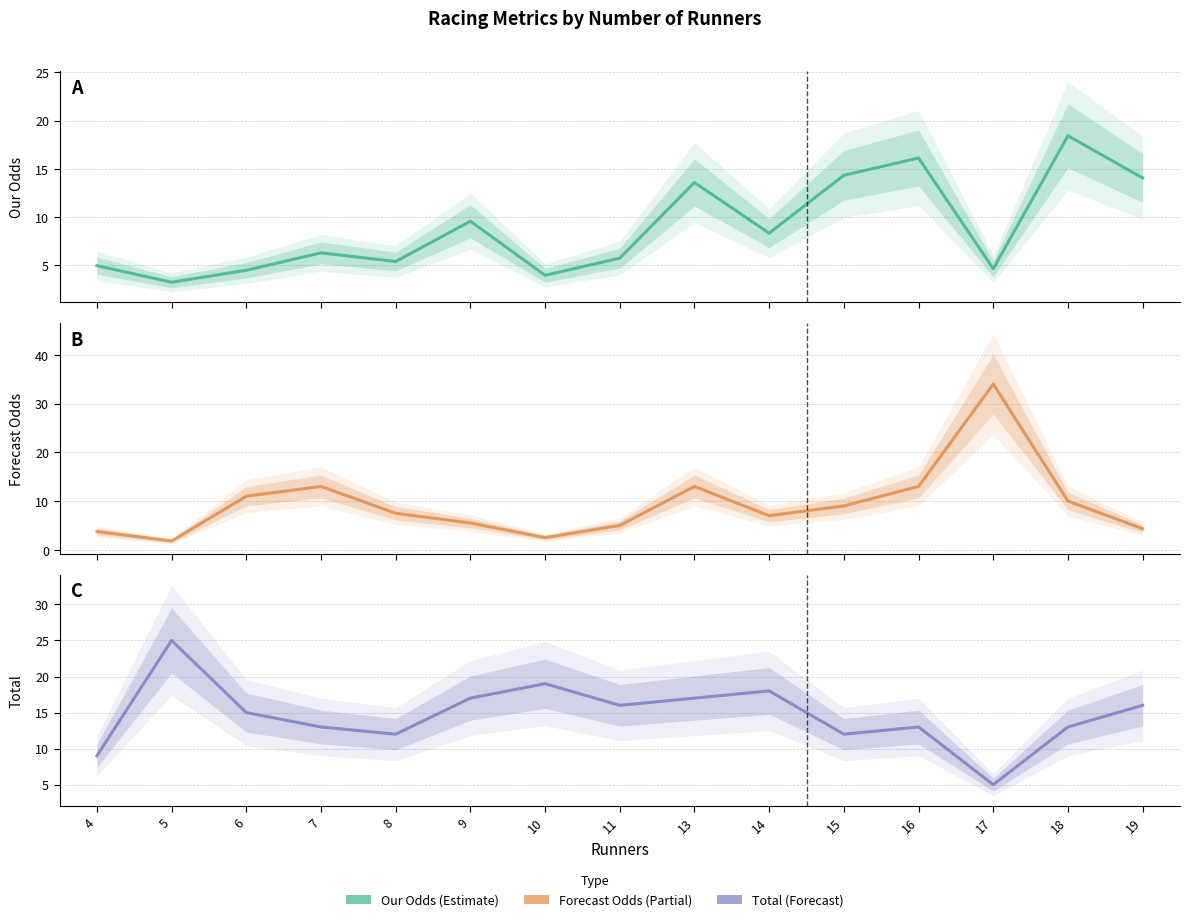

What is the difference between the maximum and minimum values in the Total series?

20.0